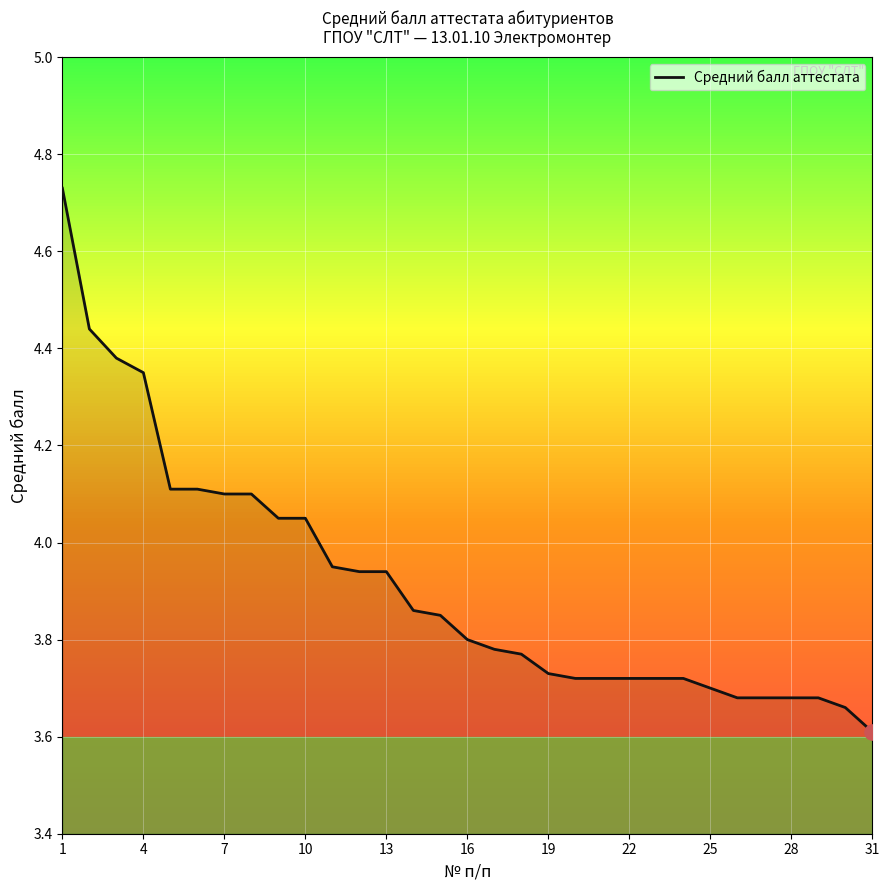

What is the smallest value displayed?

3.6